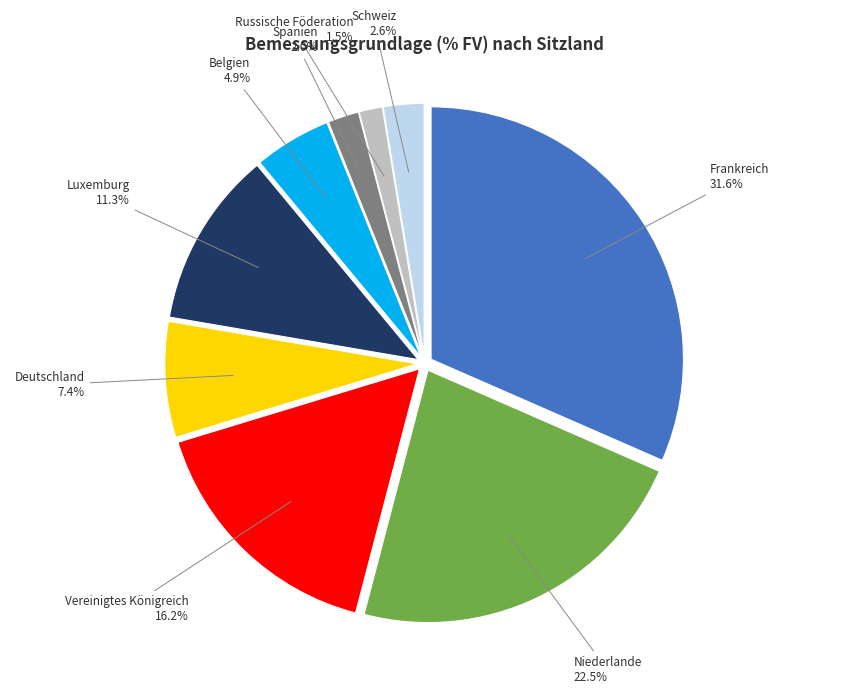

What is the total percentage of Belgien 4.9% and Russische Föderation 1.5%?

6.4%